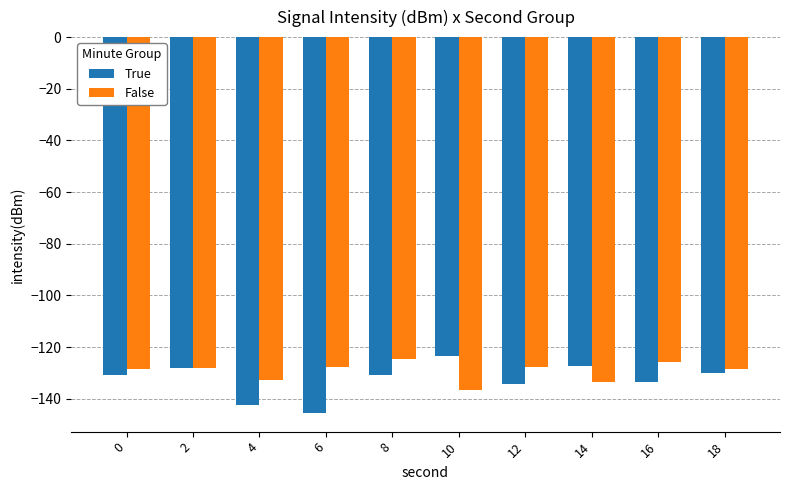

Is it true that False equals -174.0 at 0?

False